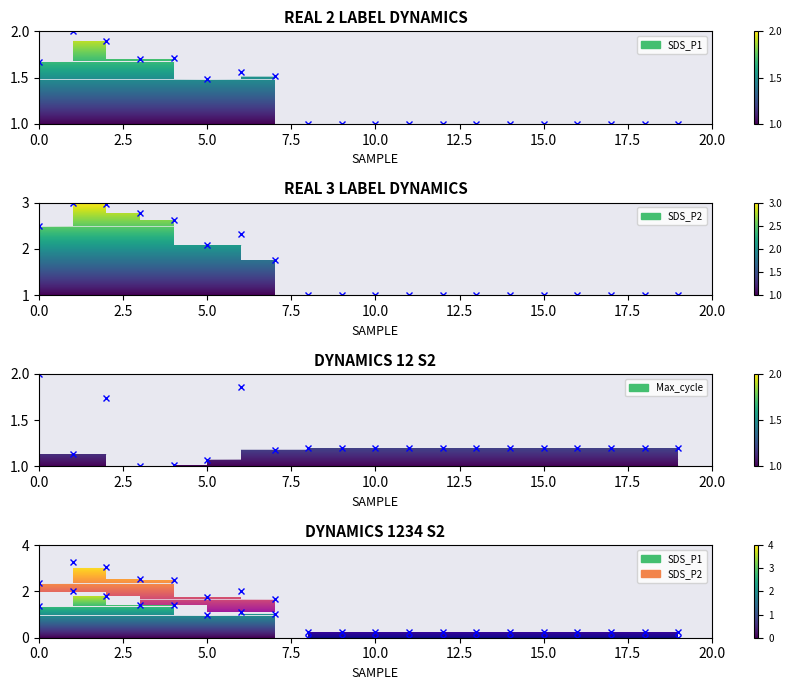

How many interior local peaks does the SDS_P1 series have?

3